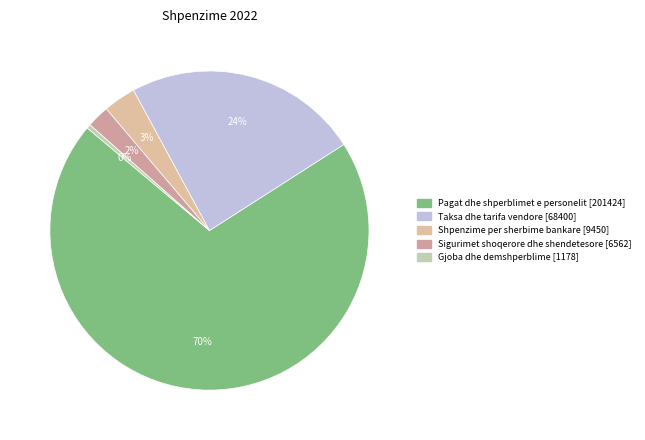

Count the number of slices in the pie.

5